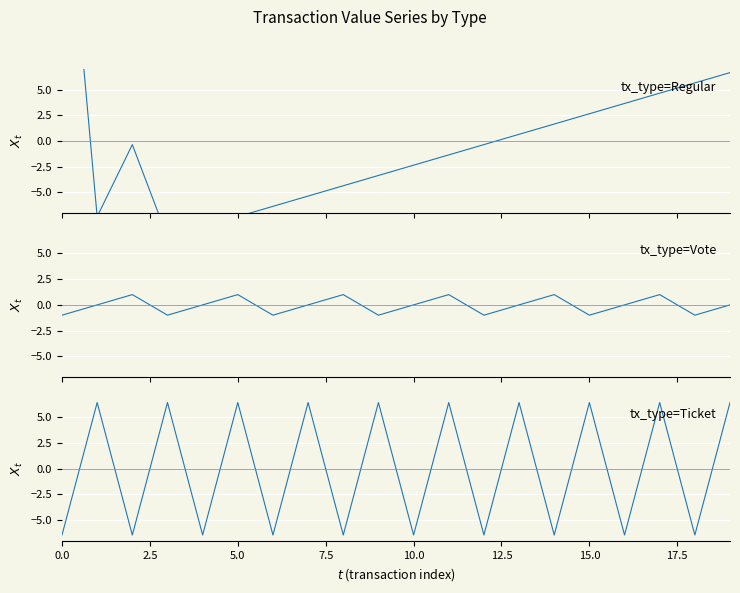

In Ticket, how many points are lower than both neighbors (excluding endpoints)?

9